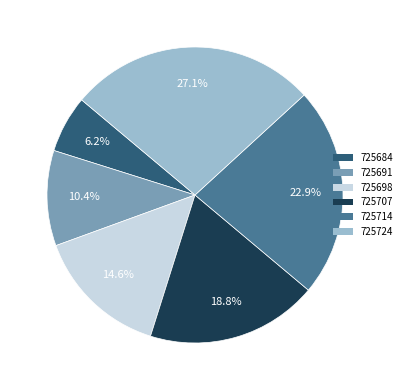

Which slice is the smallest?

725684